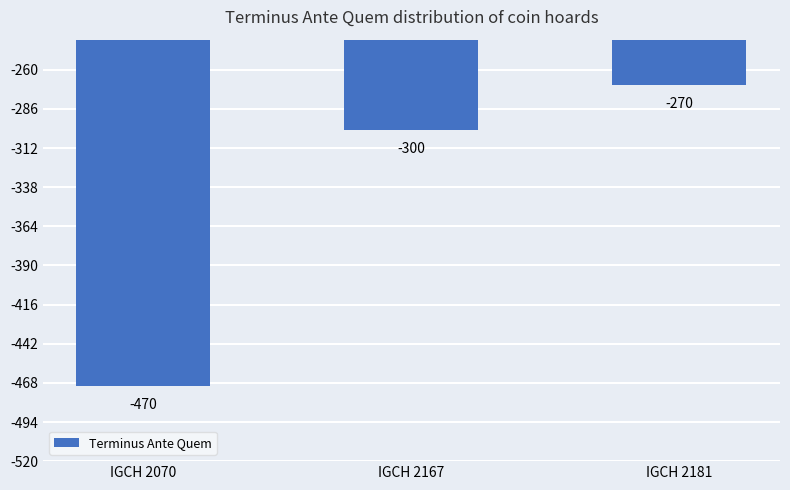

Rank the categories by value from highest to lowest.

IGCH 2181, IGCH 2167, IGCH 2070